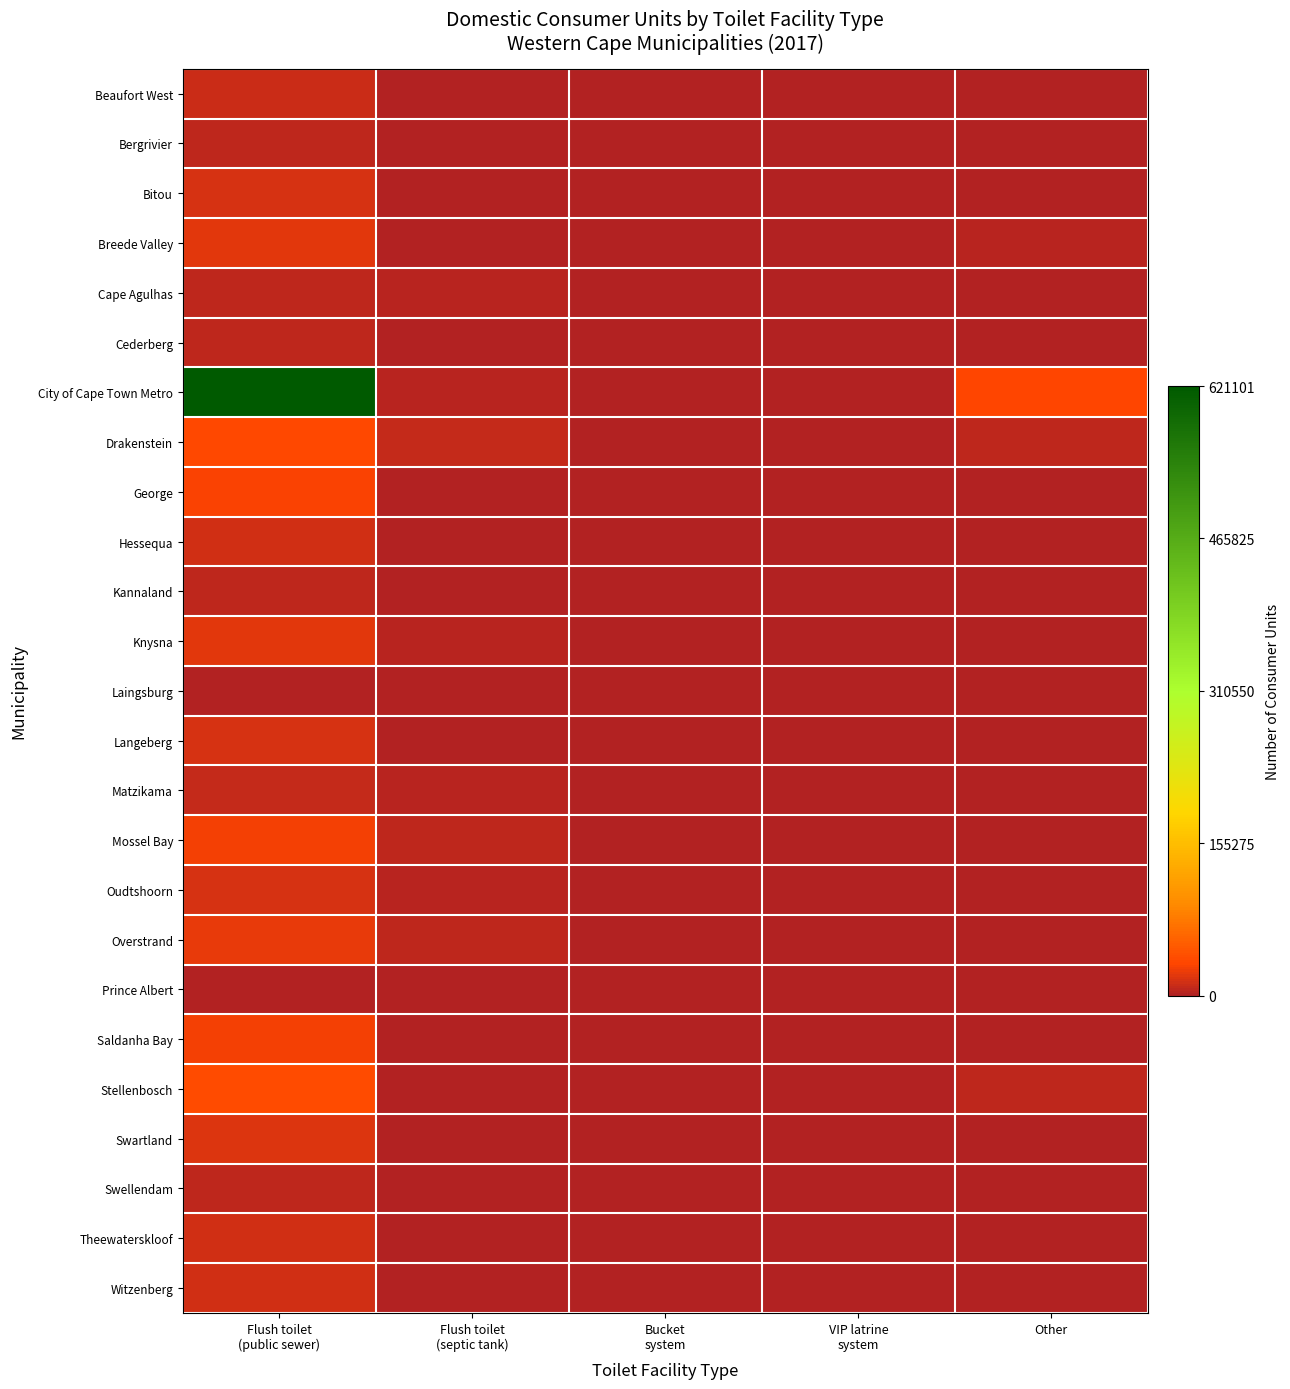

What is the total value across all series at Flush toilet
(septic tank)?

49509